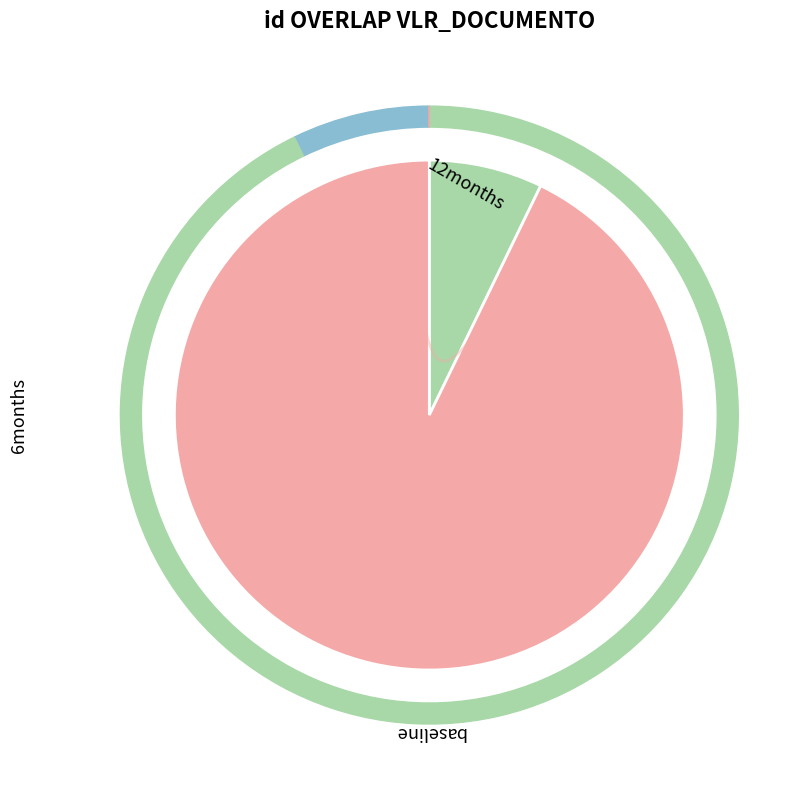

True or false: 12197652 accounts for 93% of the total.

True